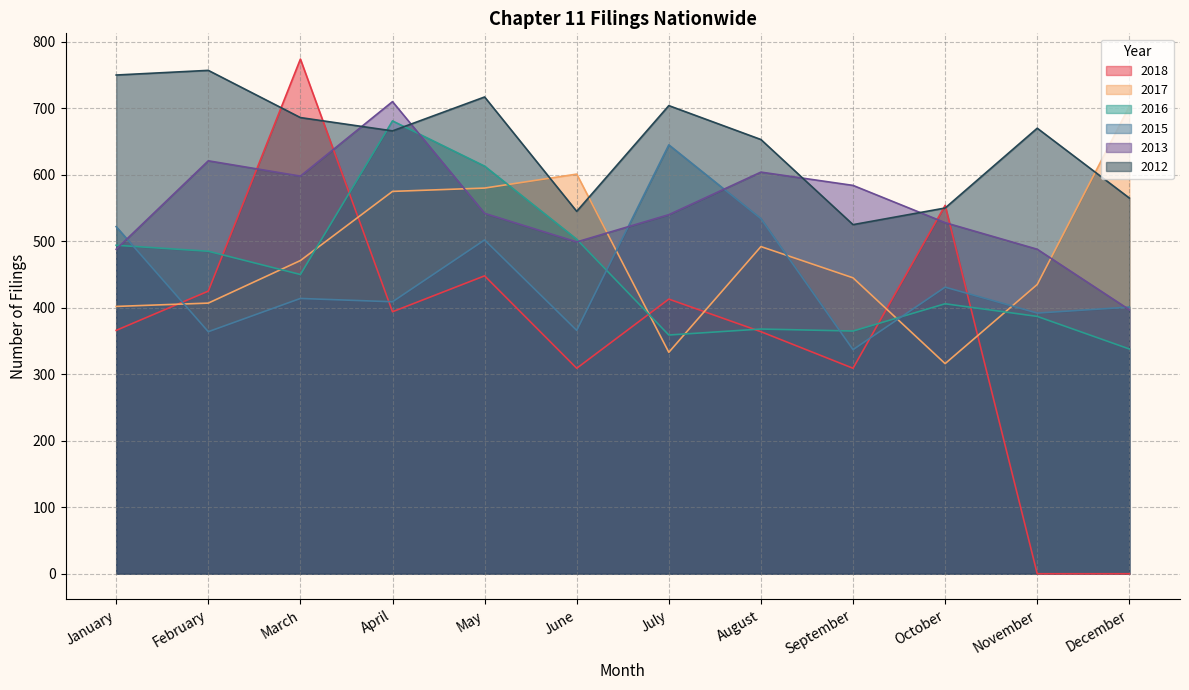

At how many categories does at least one series exceed 571?

11